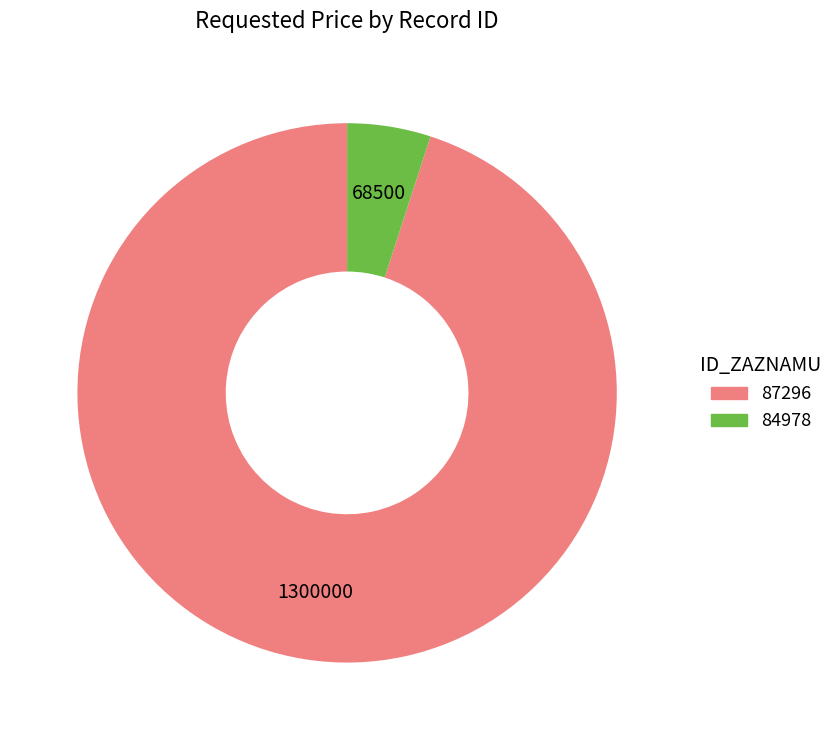

Does any single category account for the majority?

Yes